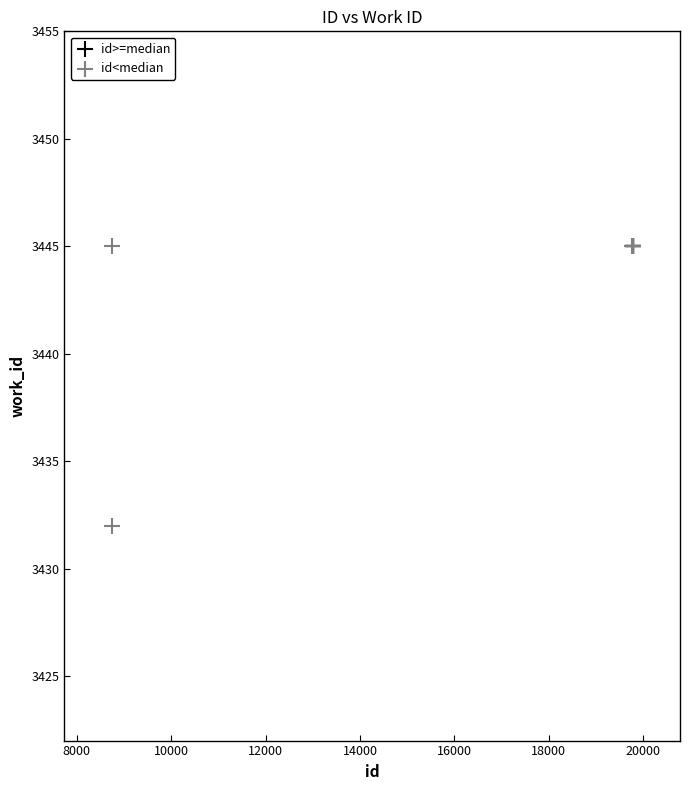

Which series reaches the minimum Y coordinate?

id<median